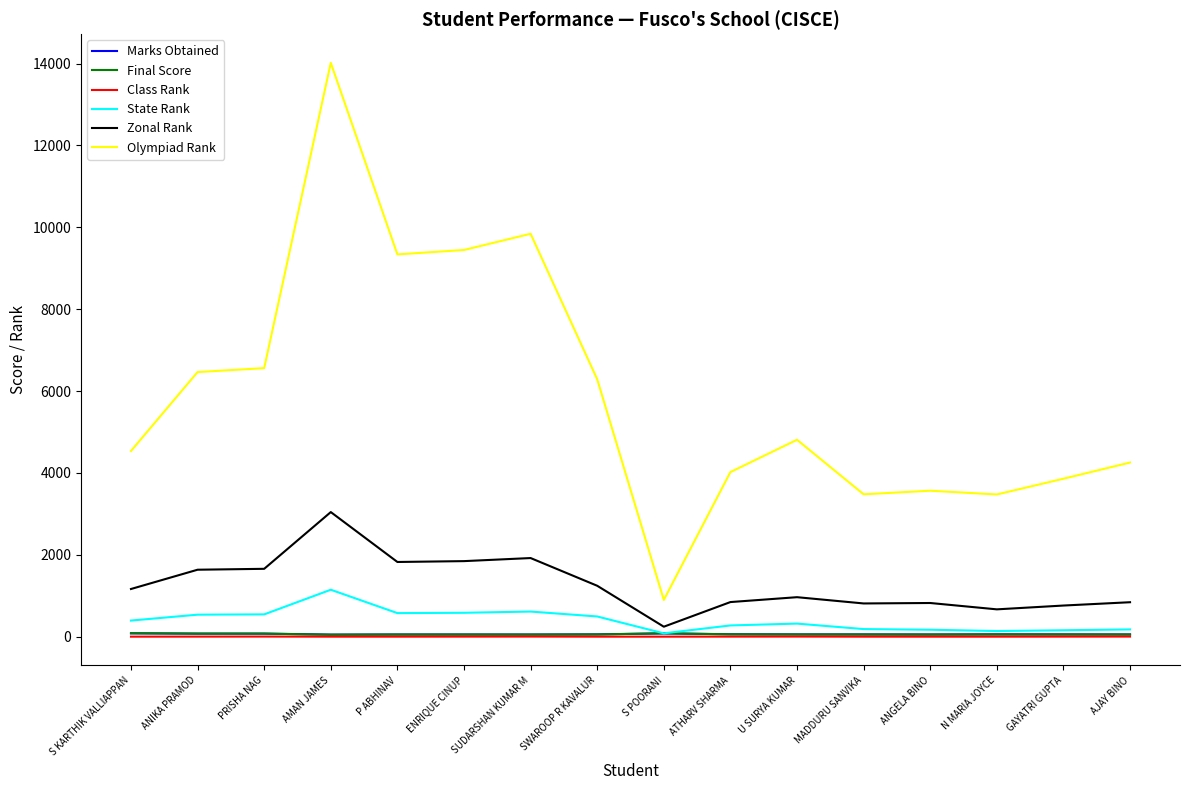

The Class Rank series shows 3.0 at PRISHA NAG. True or false?

True